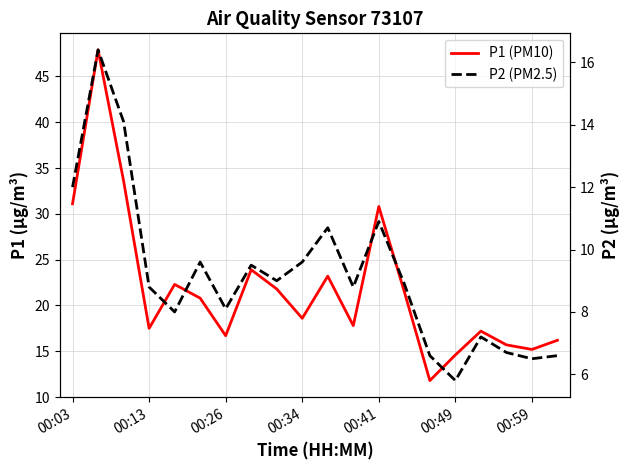

True or false: P1 (PM10) has a value of 17.8 at 11.

True